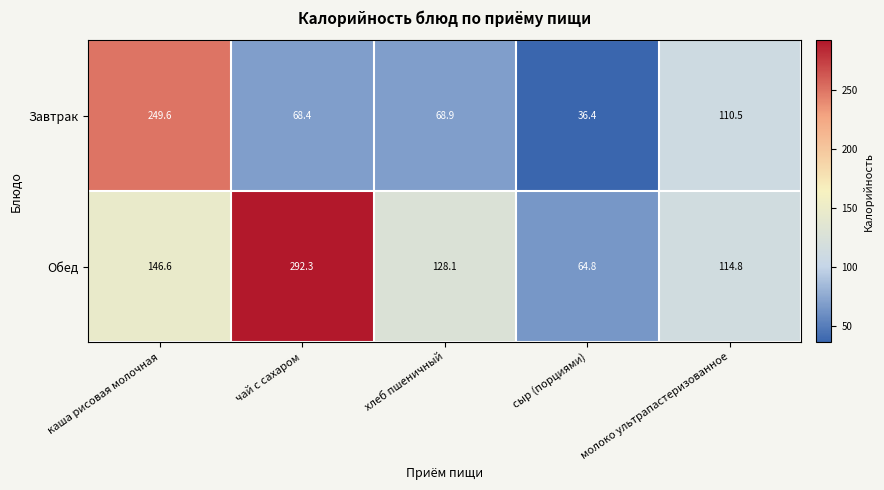

Reading left to right, what are all the values shown in this chart?

Завтрак: каша рисовая молочная=249.6	чай с сахаром=68.4	хлеб пшеничный=68.9	сыр (порциями)=36.4	молоко ультрапастеризованное=110.5
Обед: каша рисовая молочная=146.6	чай с сахаром=292.3	хлеб пшеничный=128.1	сыр (порциями)=64.8	молоко ультрапастеризованное=114.8